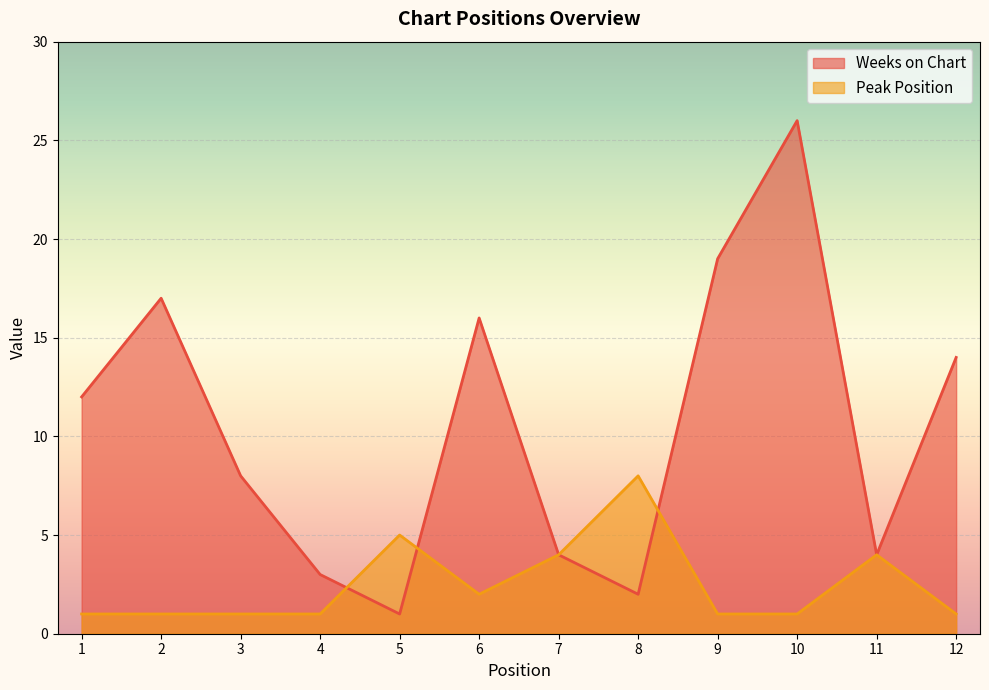

Which category has the lowest value across all series?

5